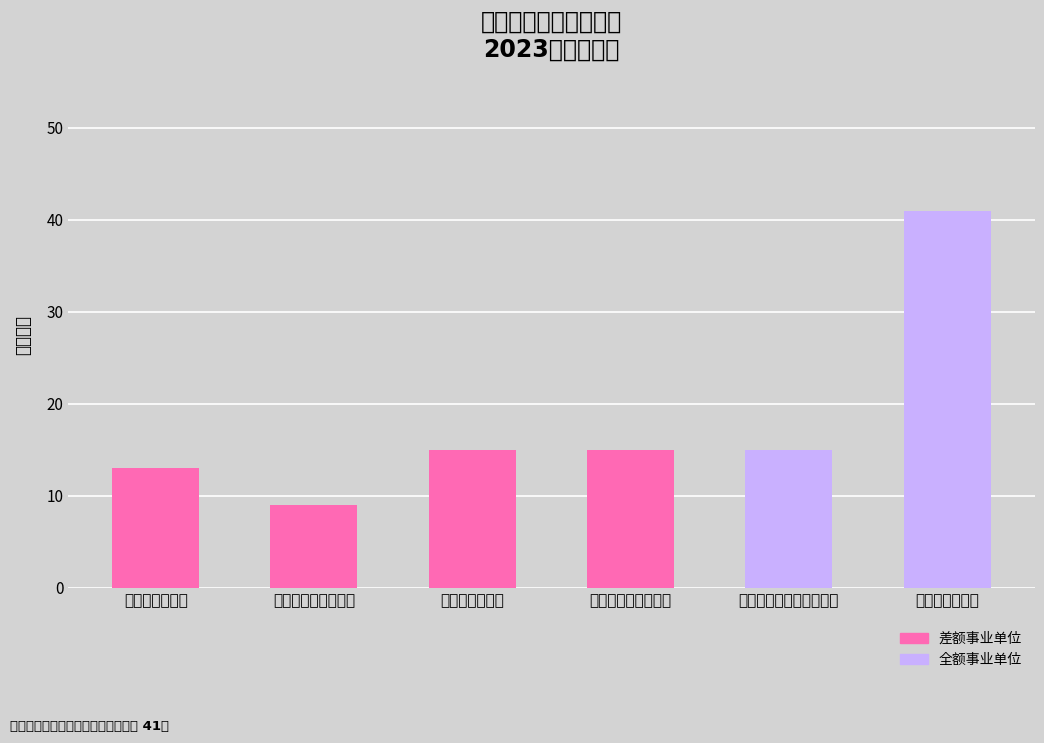

Which has a higher value, 临汾市人民医院 or 临汾市疾病预防控制中心?

临汾市疾病预防控制中心